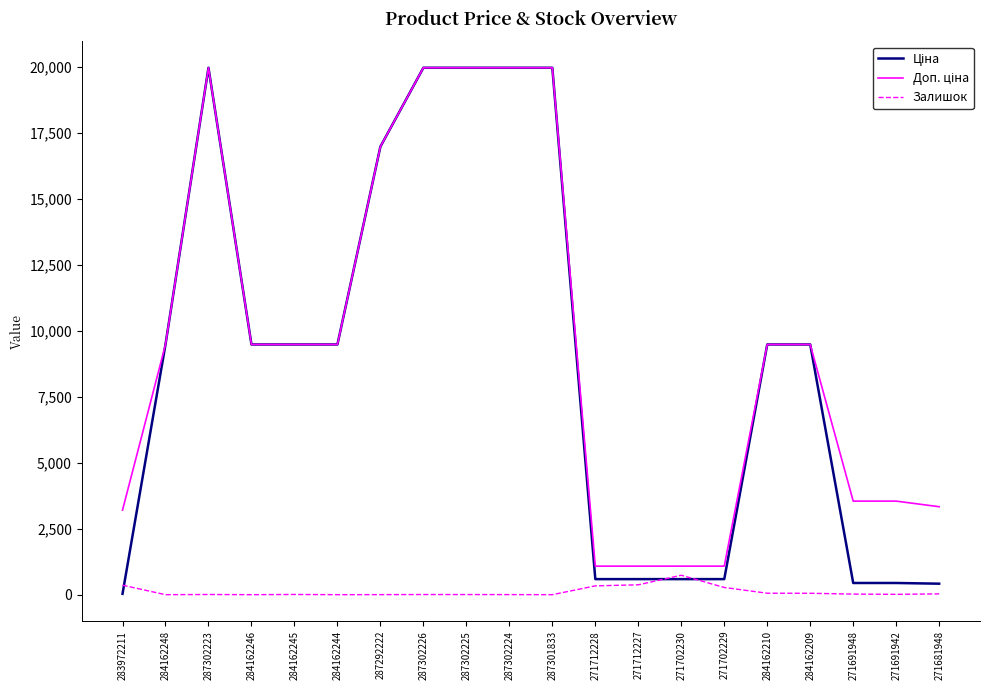

What is the greatest value displayed?

19964.2